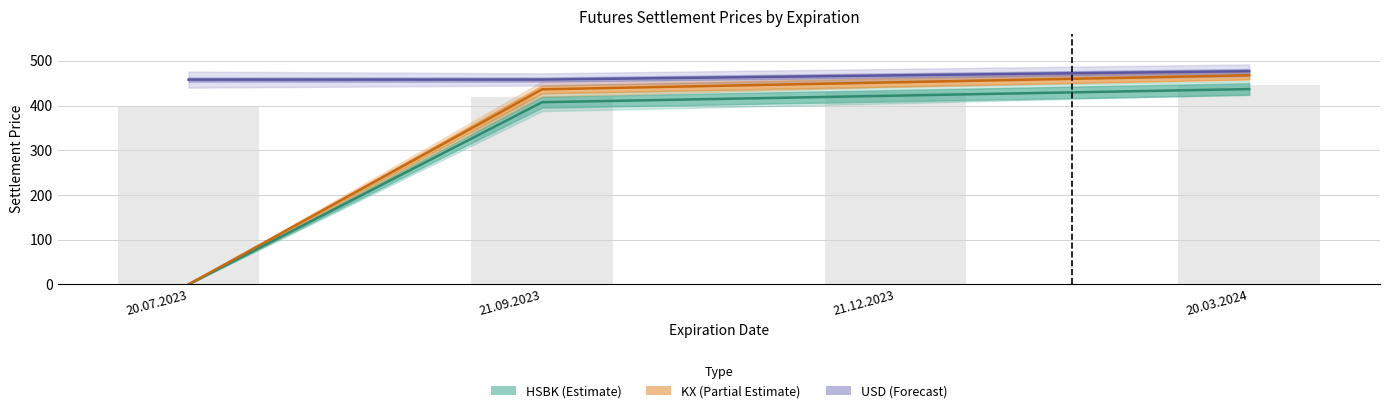

How many data points does each series have?

4